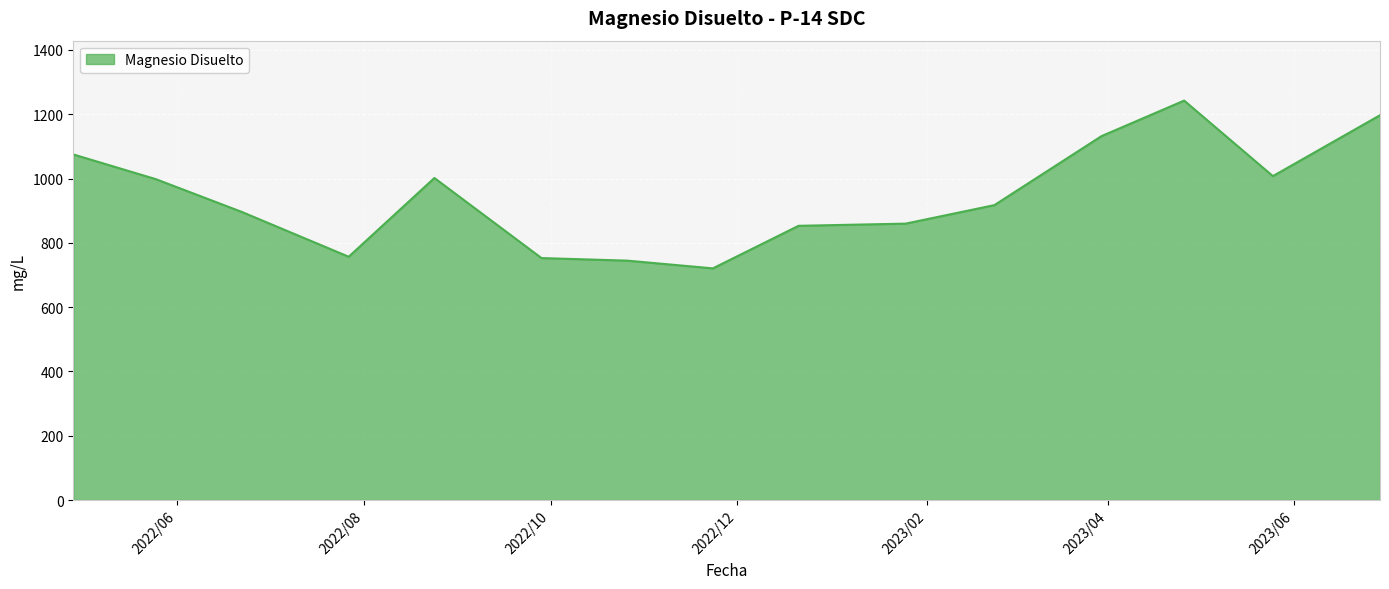

What is the difference between the maximum and minimum values?

521.8